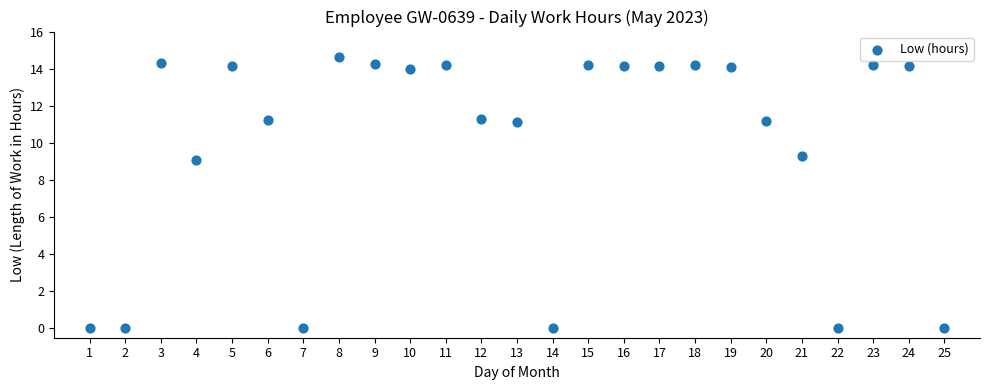

What Y value in the scatter plot is closest to 7?

9.1